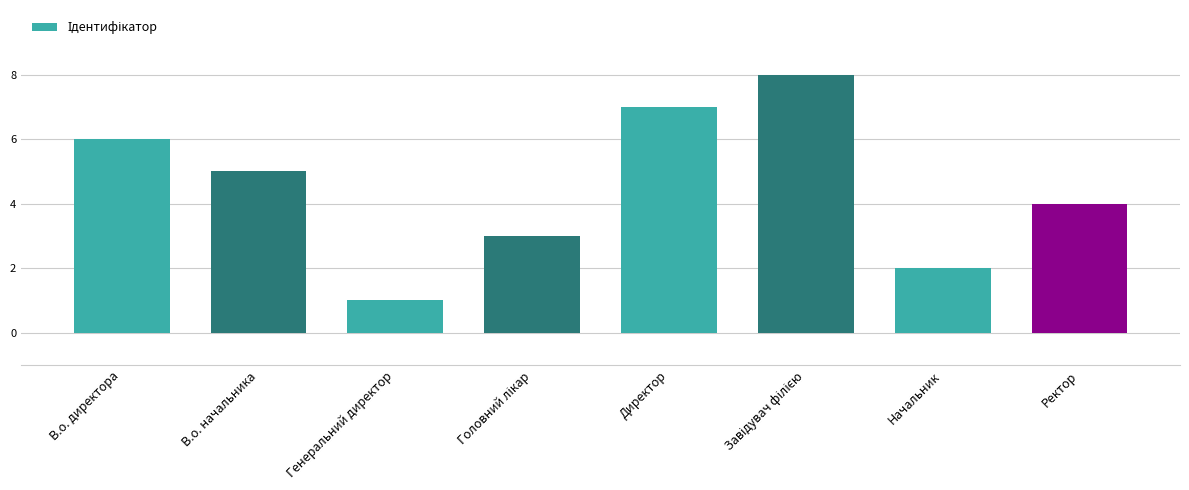

Count the values in the range 3 to 7.

5